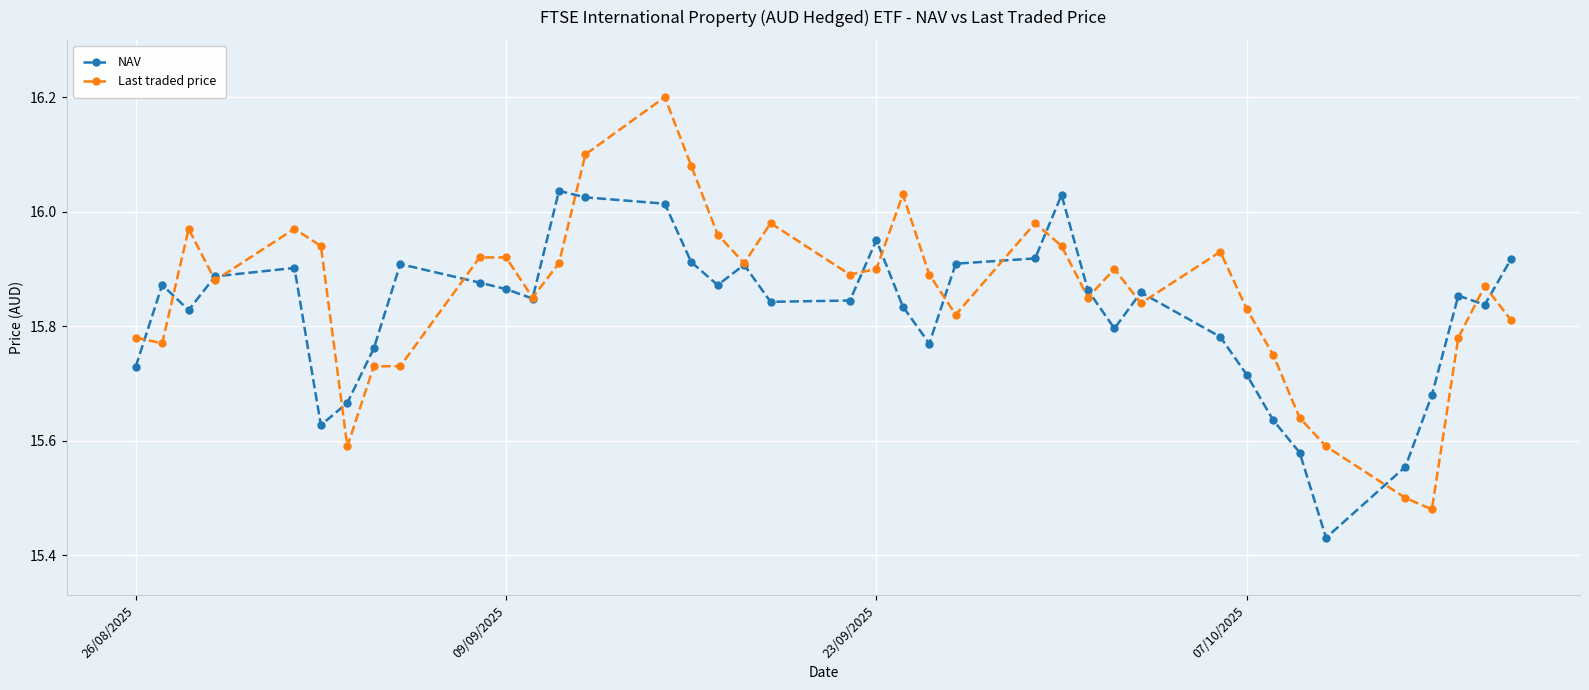

At how many categories does at least one series exceed 15?

39